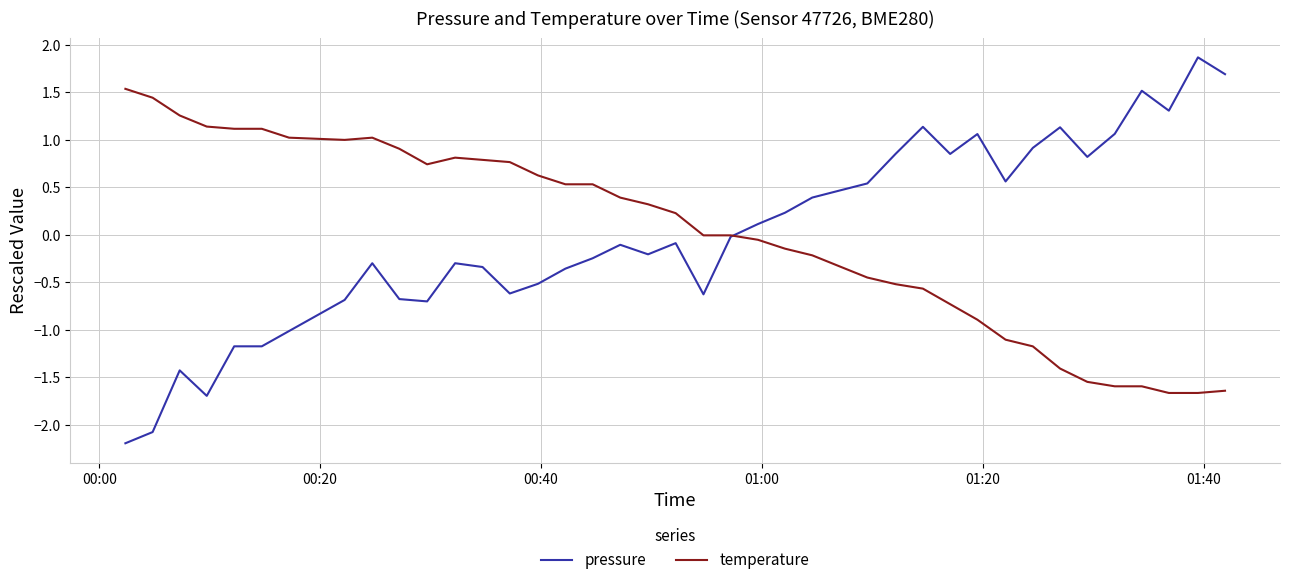

What is the minimum value shown in the chart?

-2.2